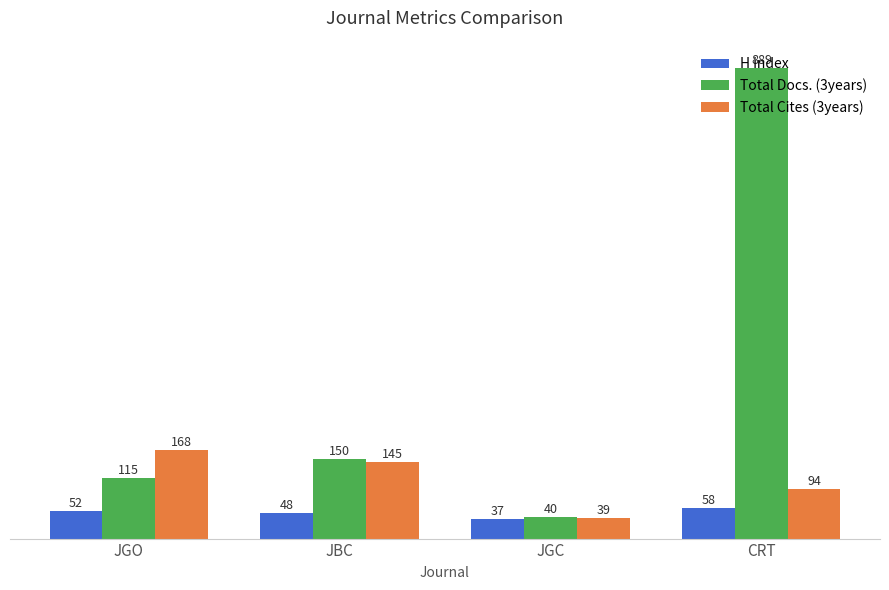

Which label corresponds to the smallest value in the chart?

JGC